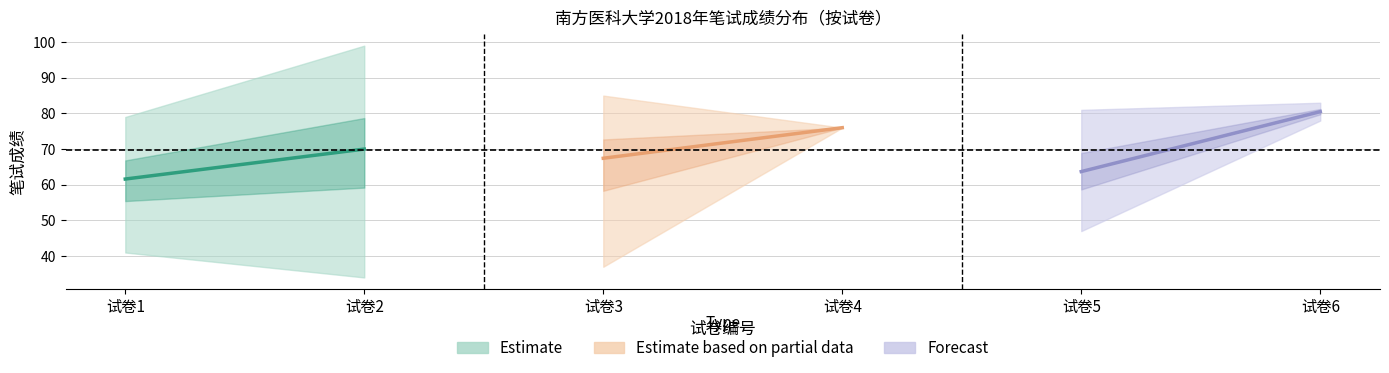

What is the average value of the Estimate based on partial data series?

71.7